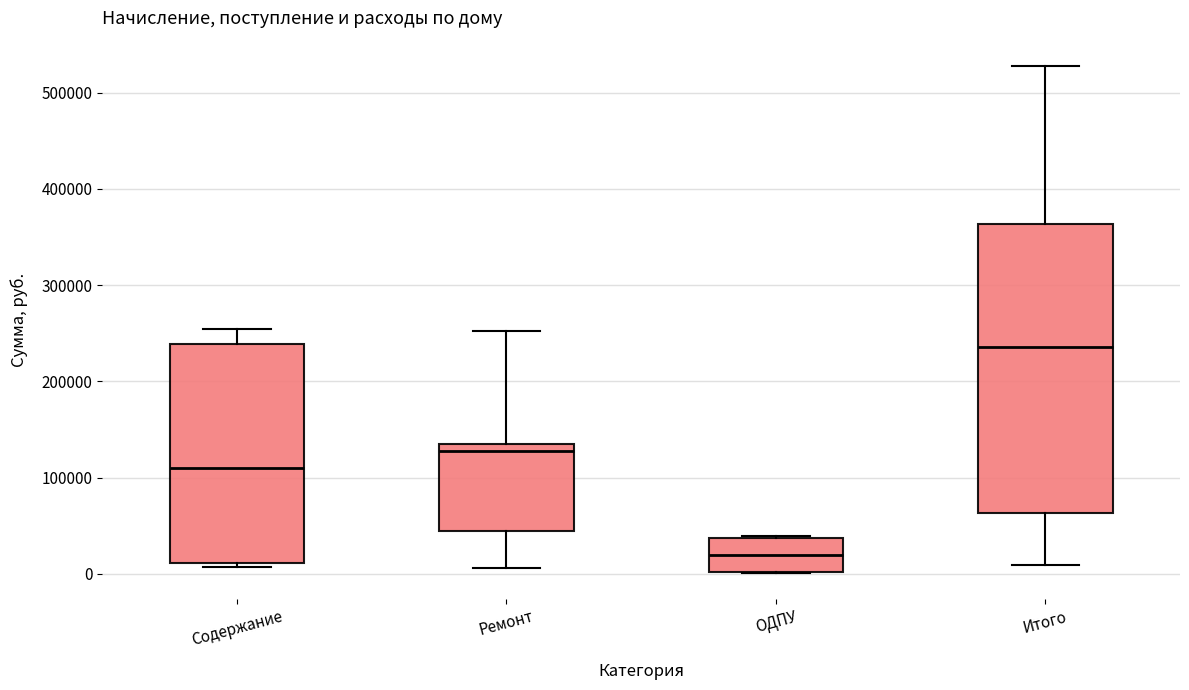

Where is the upper edge of the box for ОДПУ on the y-axis? The values are not printed on the chart, so give them approximately, as read against the axis.

40000